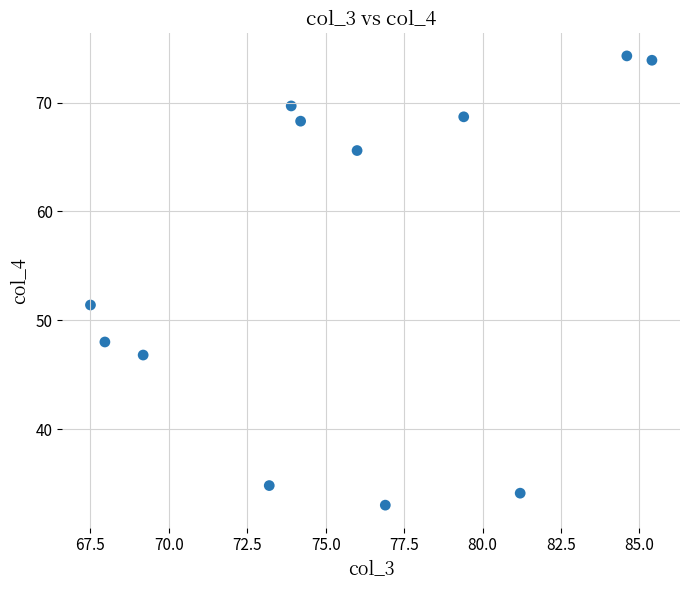

What Y value in the scatter plot is closest to 53?

51.4